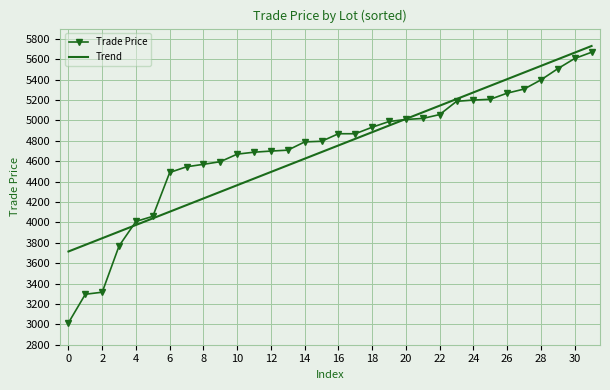

What is the maximum value shown in the chart?

5729.3